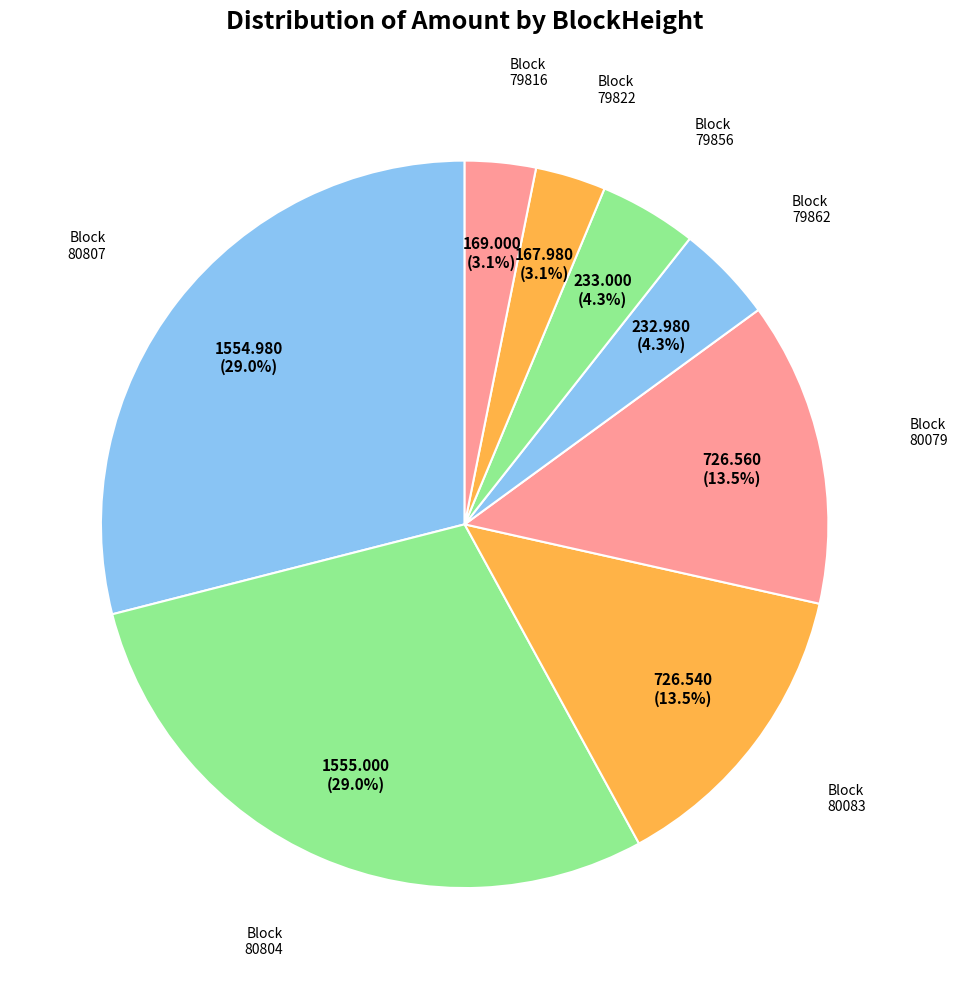

To the nearest percent, what is the difference between the largest and smallest slice percentages?

26%